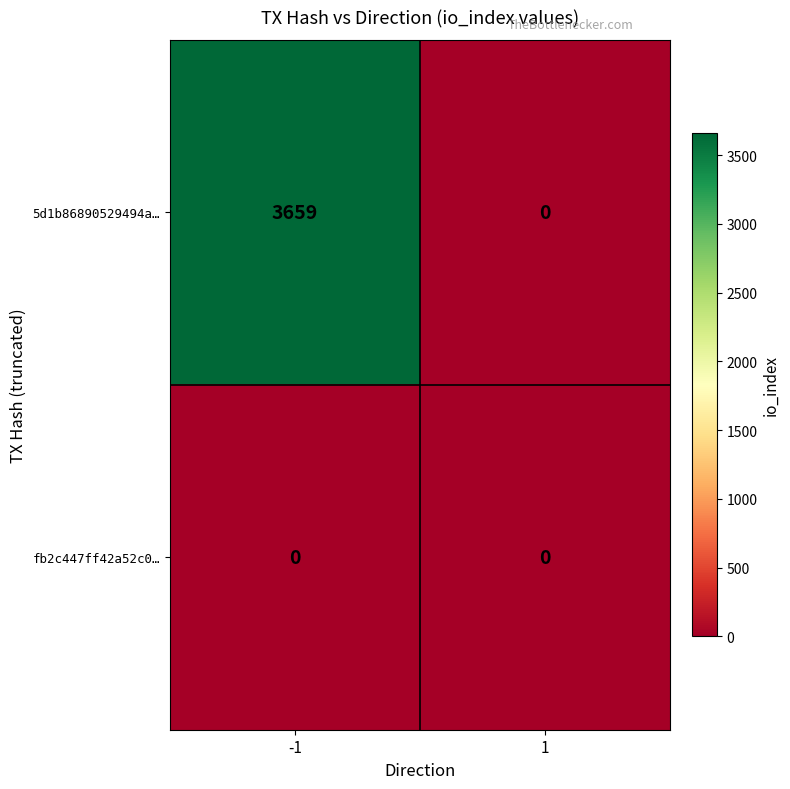

Reading right to left, transcribe all the data shown in this chart.

5d1b86890529494a…: 0	3659
fb2c447ff42a52c0…: 0	0